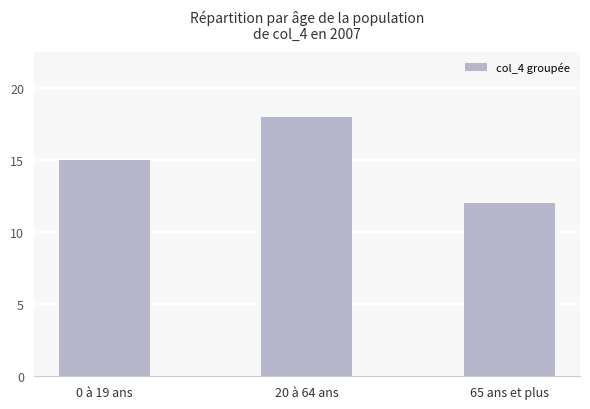

What is the change in value from 0 à 19 ans to 65 ans et plus?

-3